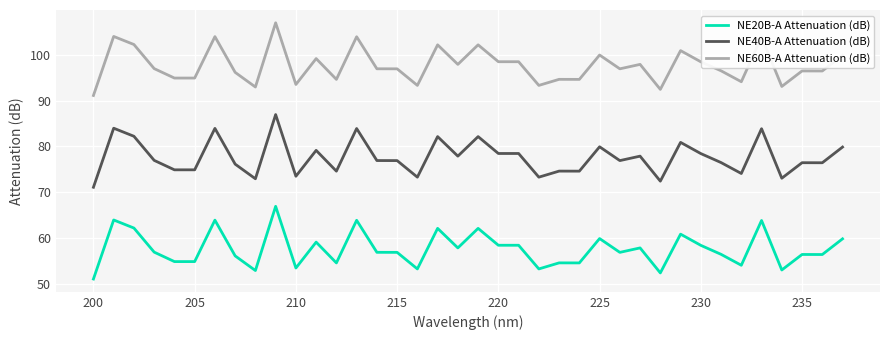

True or false: NE40B-A Attenuation (dB) and NE20B-A Attenuation (dB) cross at least once.

False